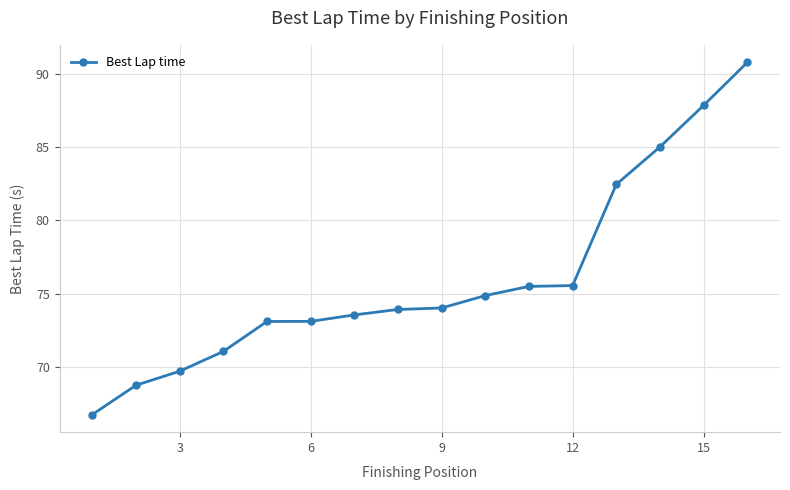

What is the difference between the maximum and minimum values?

24.0